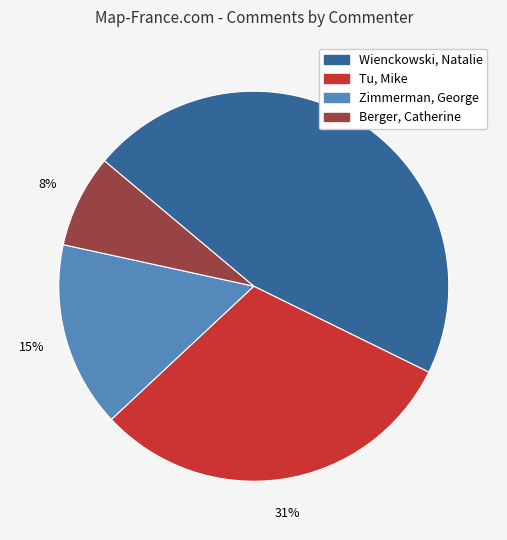

Which slice is the largest?

Wienckowski, Natalie